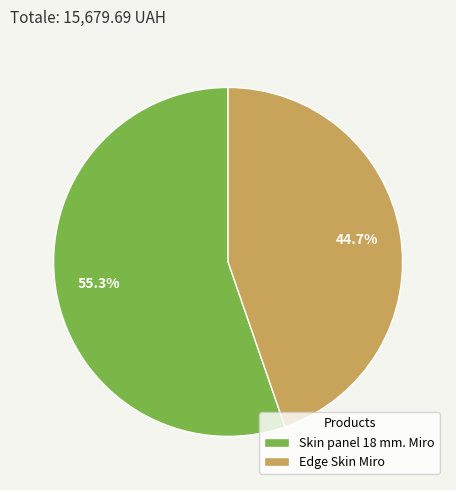

Which category has the biggest portion of the pie?

Skin panel 18 mm. Miro